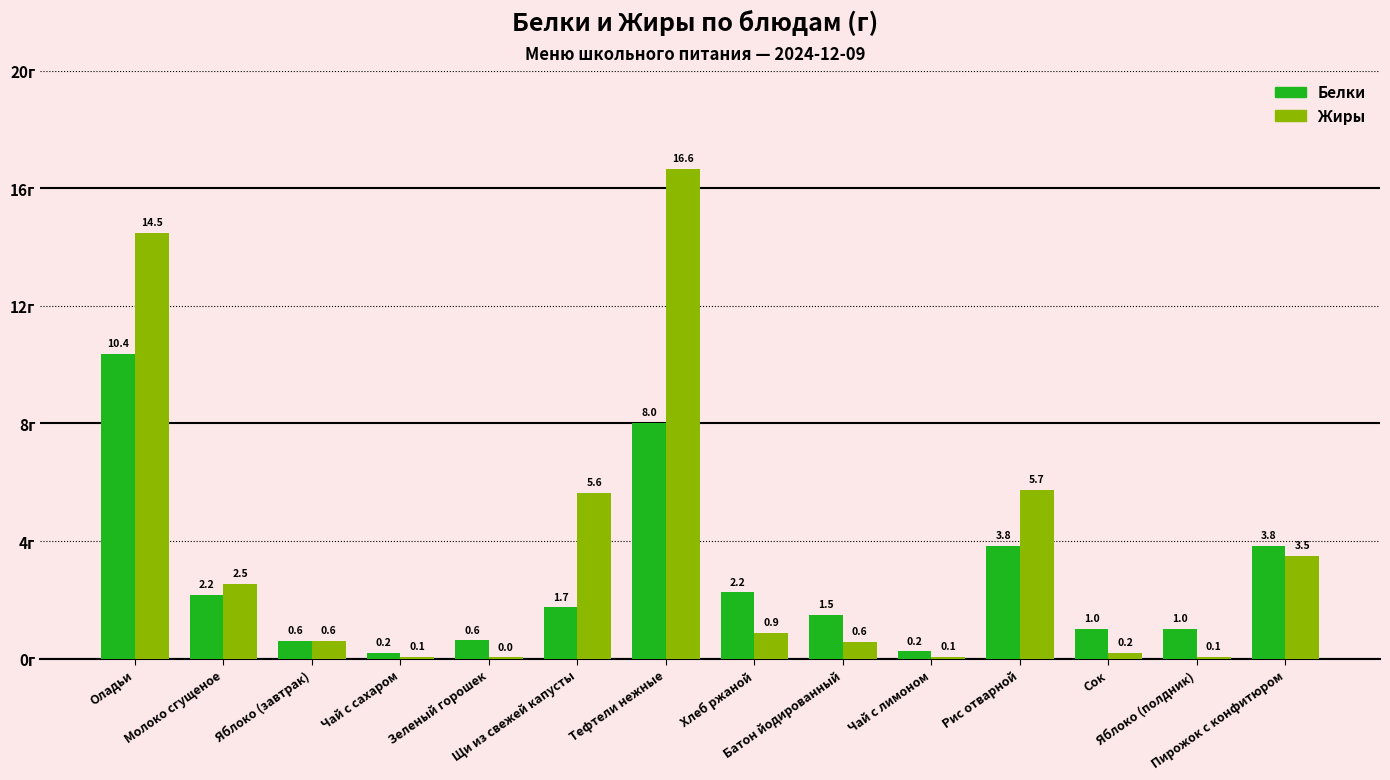

What is the greatest value displayed?

16.6